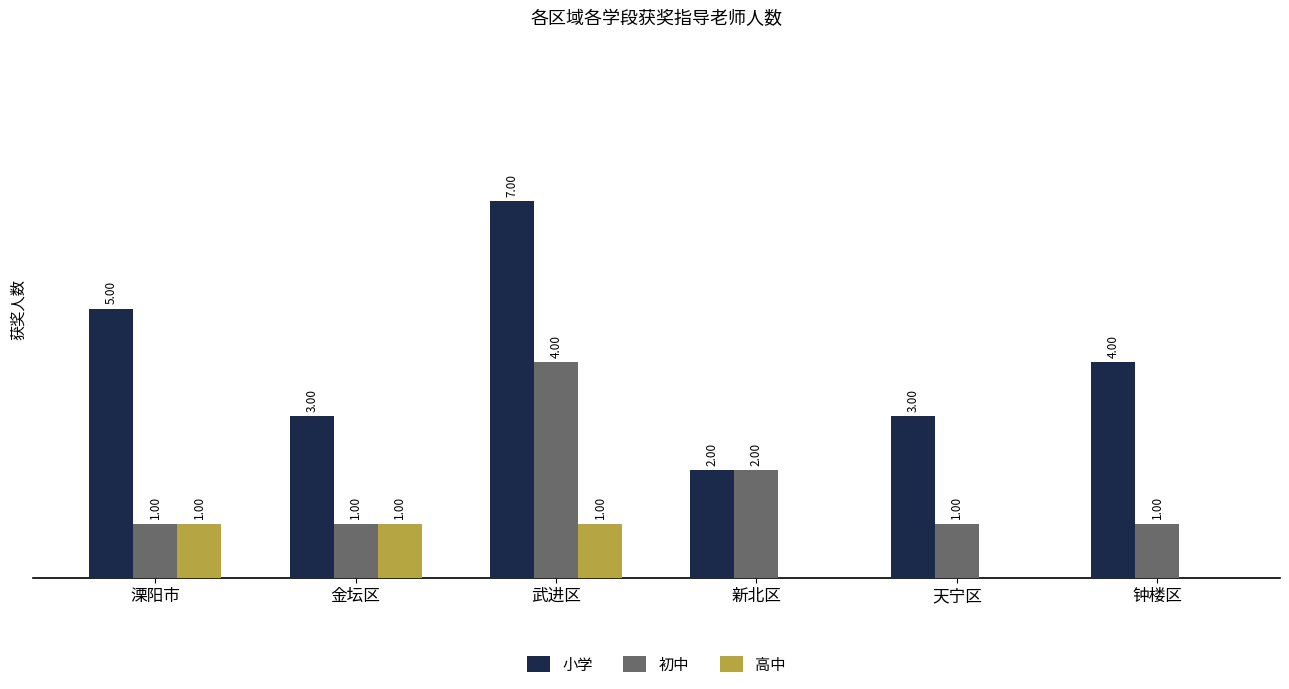

At which category does the chart reach its peak across all series?

武进区